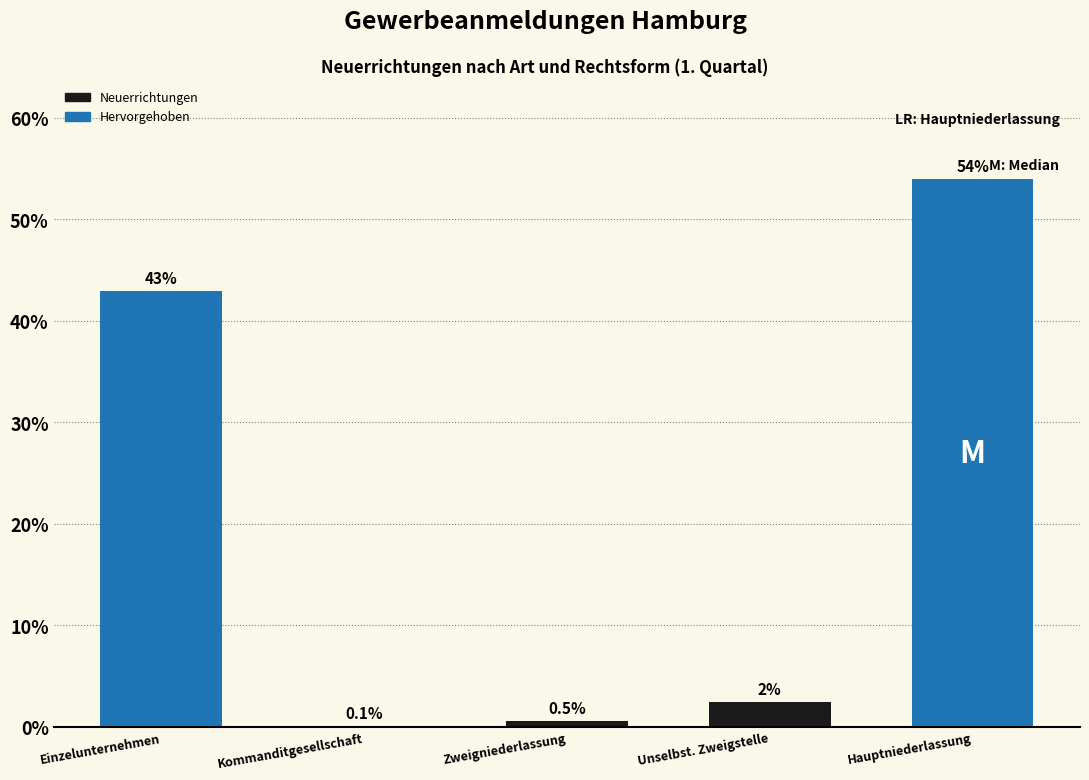

The value at Einzelunternehmen is 42.9. True or false?

True